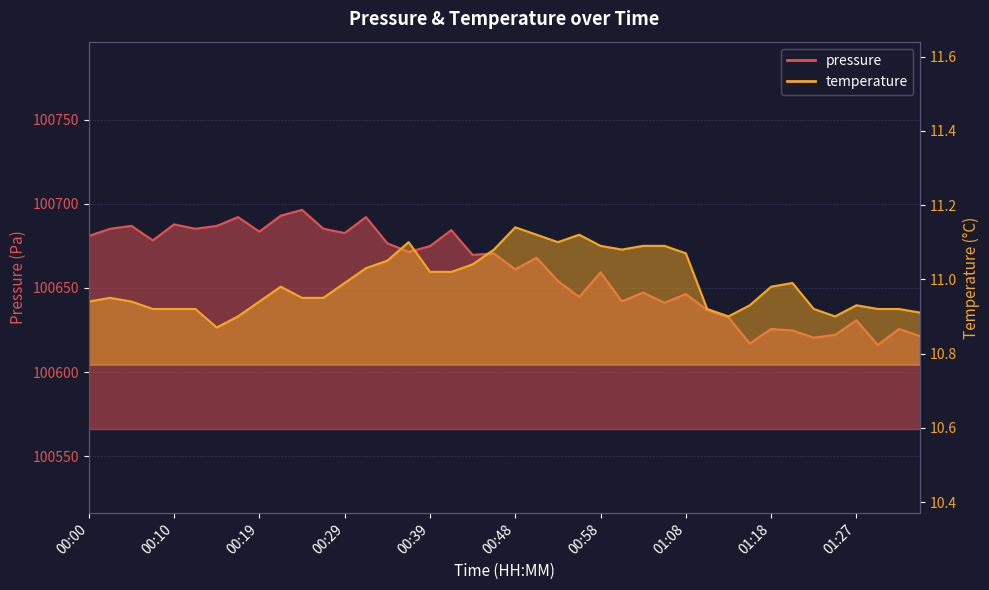

Reading left to right, extract all data points from this chart.

pressure: 100680.9	100685.2	100686.9	100678.3	100687.8	100685.2	100686.9	100692.1	100683.5	100693.0	100696.4	100685.2	100682.7	100692.2	100676.6	100671.4	100674.9	100684.4	100669.7	100670.6	100661.1	100668.0	100654.2	100644.7	100659.3	100642.1	100647.2	100641.2	100646.4	100636.8	100632.5	100617.0	100625.6	100624.8	100620.4	100622.2	100630.8	100616.1	100625.6	100621.3
temperature: 10.9	10.9	10.9	10.9	10.9	10.9	10.9	10.9	10.9	11.0	10.9	10.9	11.0	11.0	11.1	11.1	11.0	11.0	11.0	11.1	11.1	11.1	11.1	11.1	11.1	11.1	11.1	11.1	11.1	10.9	10.9	10.9	11.0	11.0	10.9	10.9	10.9	10.9	10.9	10.9